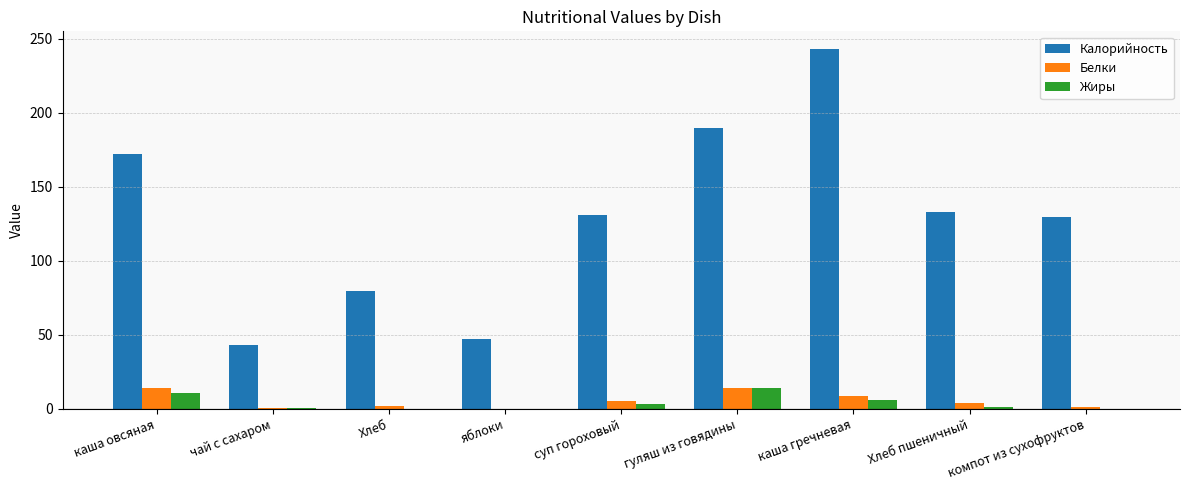

What is the average value of the Калорийность series?

129.9